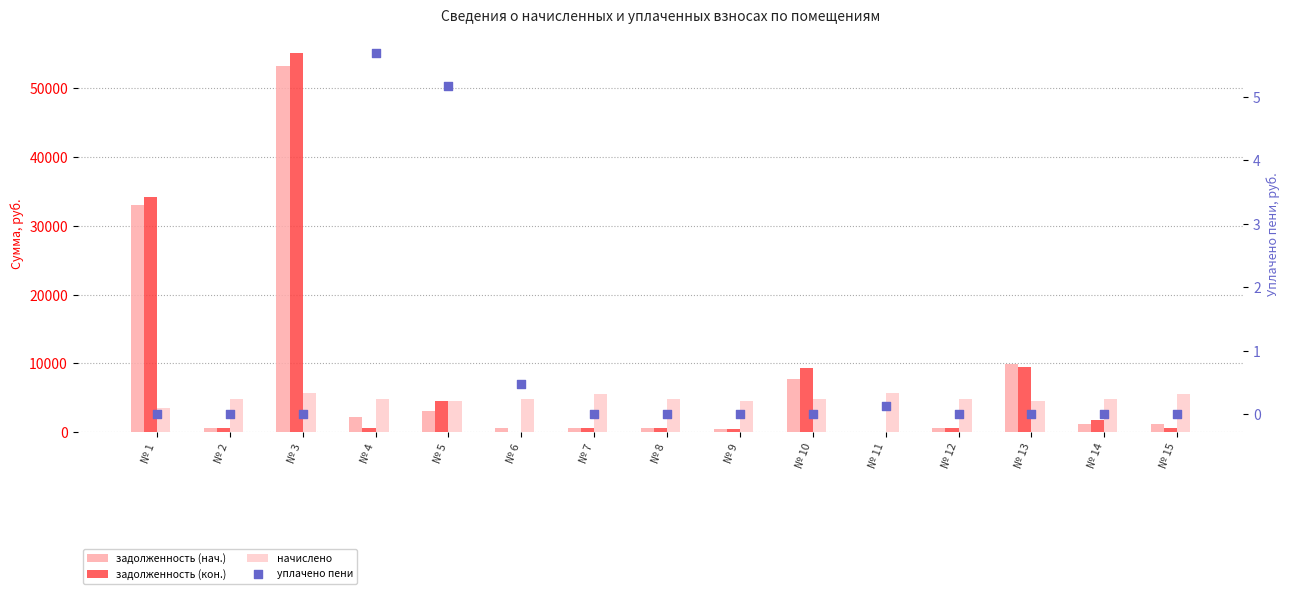

At how many categories does at least one series exceed 43207?

1